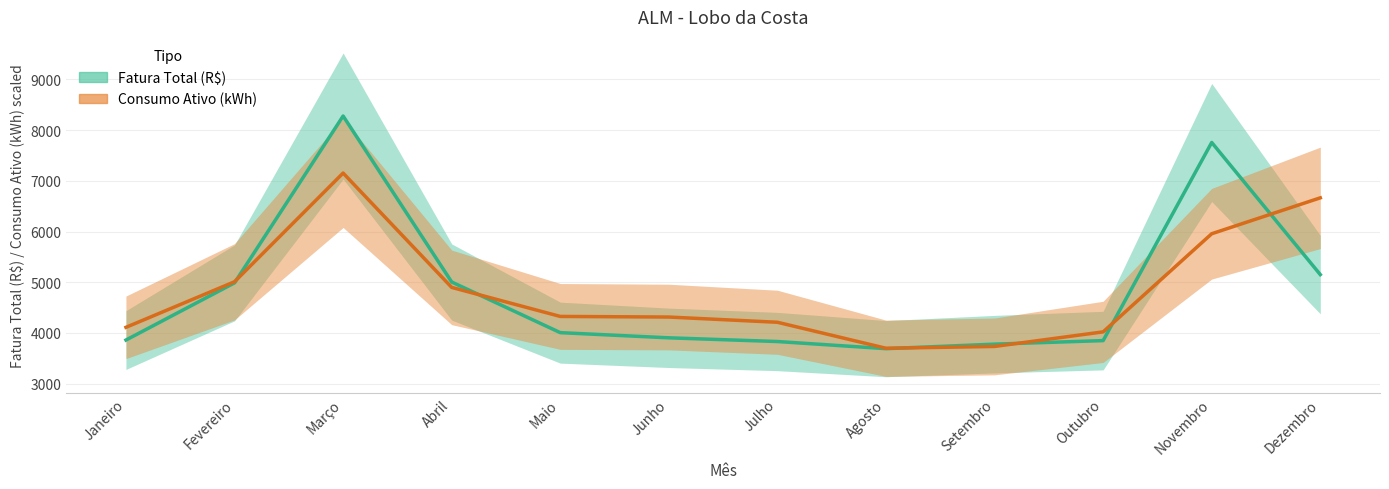

What is the label of the 9th point from the right?

Abril